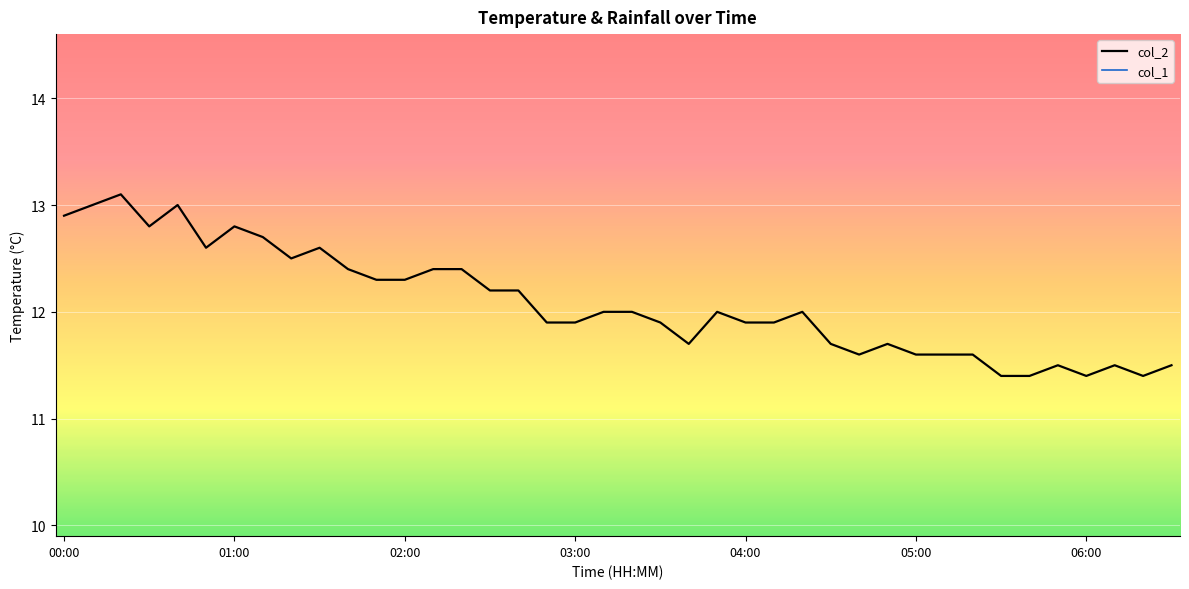

Rank the series by their average value, from highest to lowest.

col_2, col_1